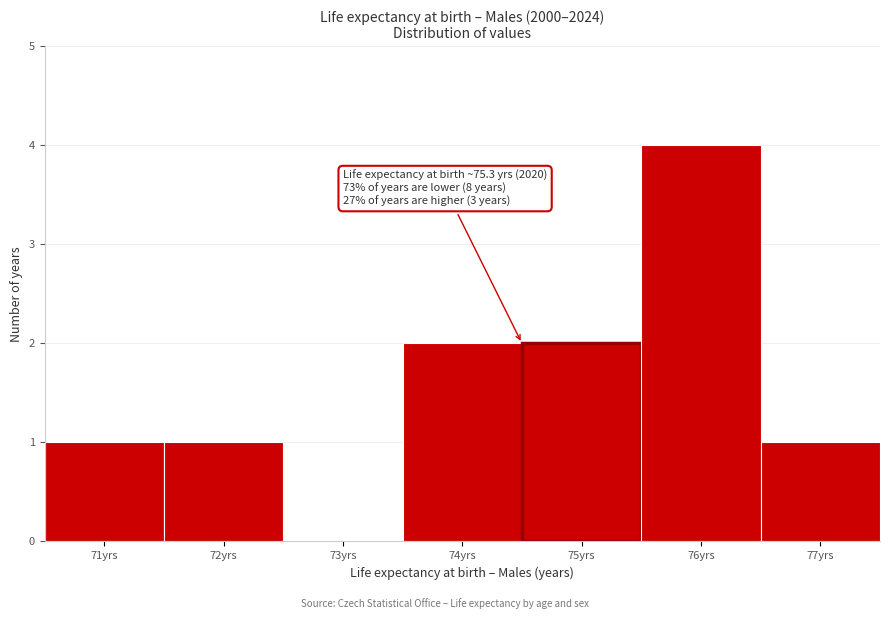

Reading right to left, what are all the values shown in this chart?

77yrs=1	76yrs=4	75yrs=2	74yrs=2	73yrs=0	72yrs=1	71yrs=1